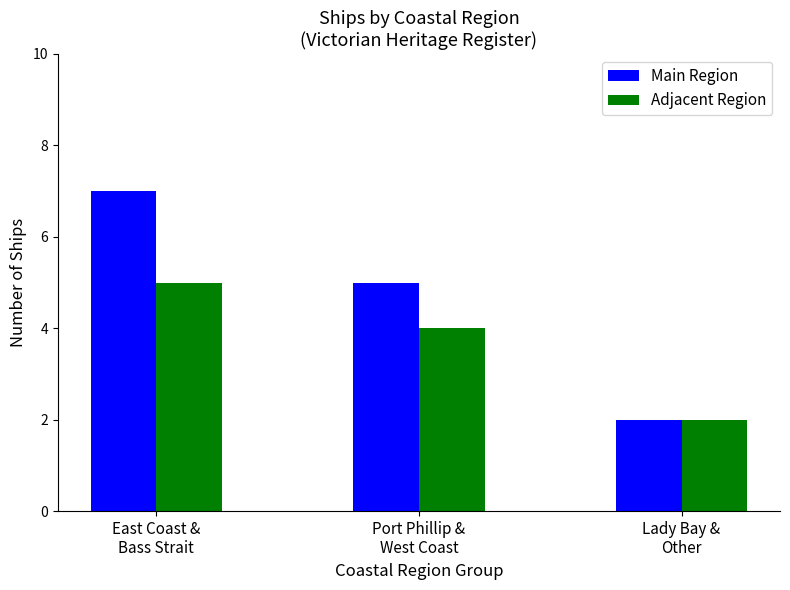

What is the label of the 3rd bar from the right?

East Coast &
Bass Strait